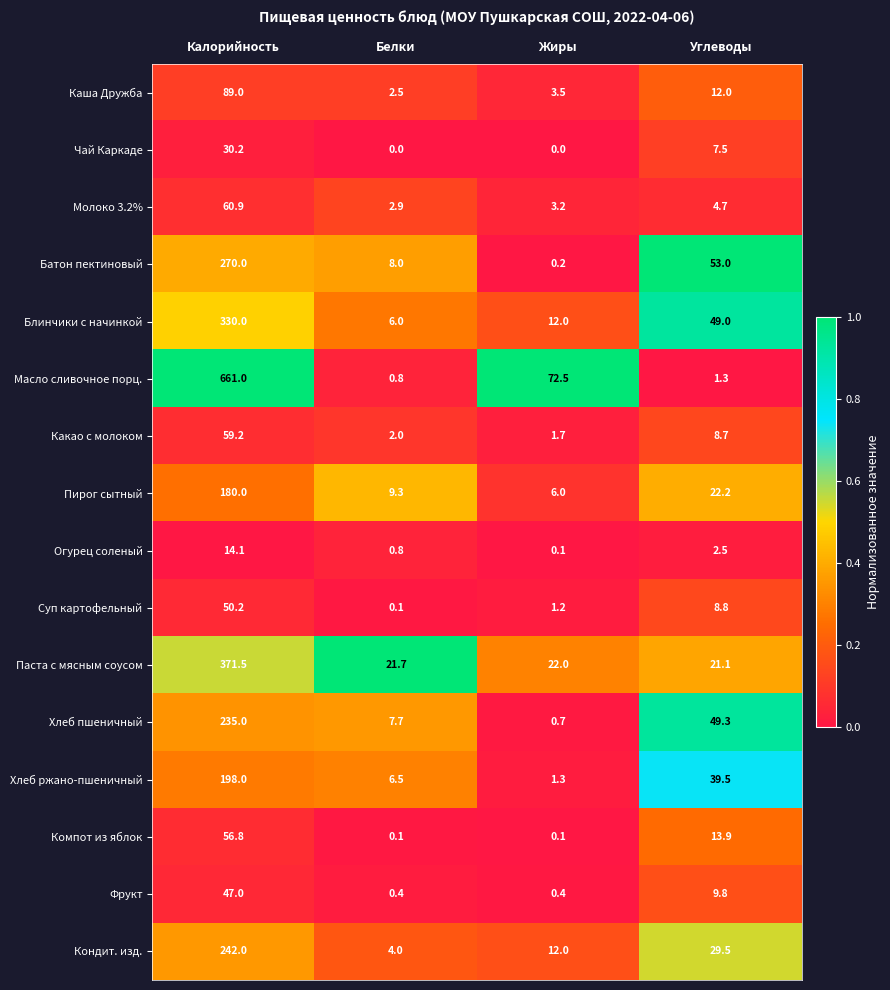

What is the difference between the Каша Дружба values at Жиры and Калорийность?

85.5